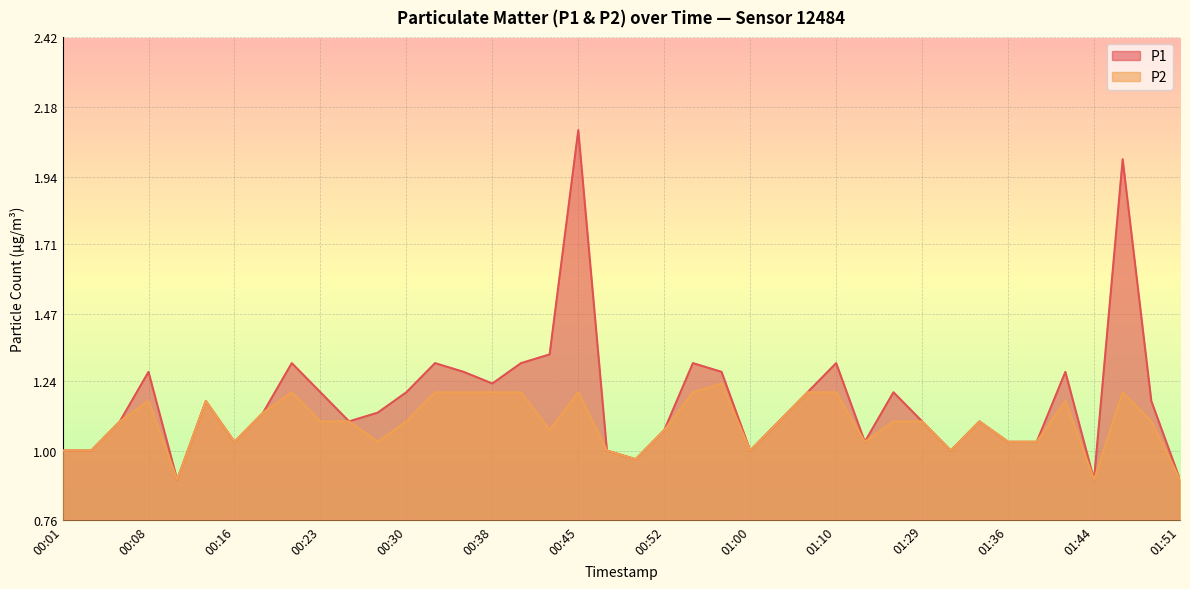

Which label corresponds to the smallest value in the chart?

00:11